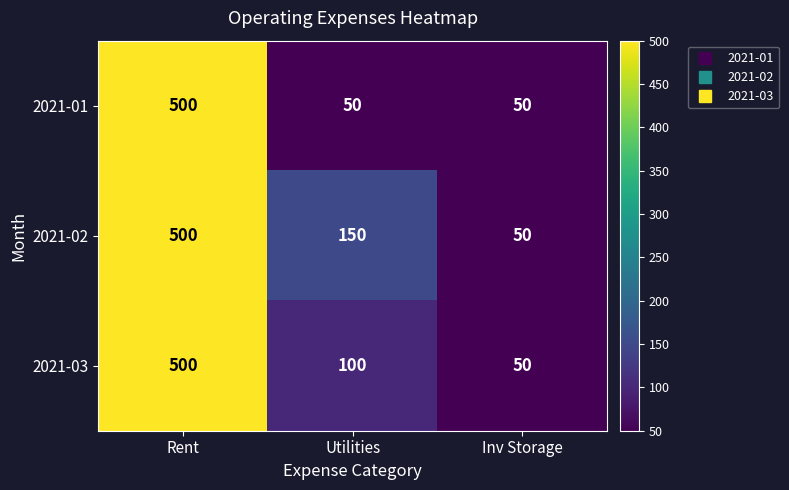

True or false: 2021-03 has a value of 177 at Utilities.

False